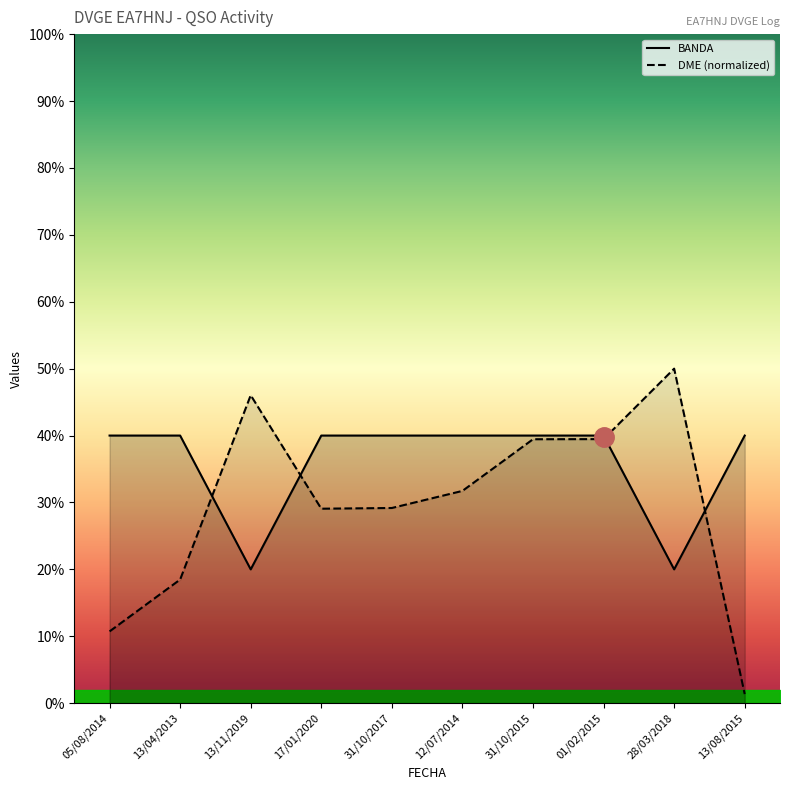

Is it true that DME_numeric equals 0.3 at 13/08/2015?

False